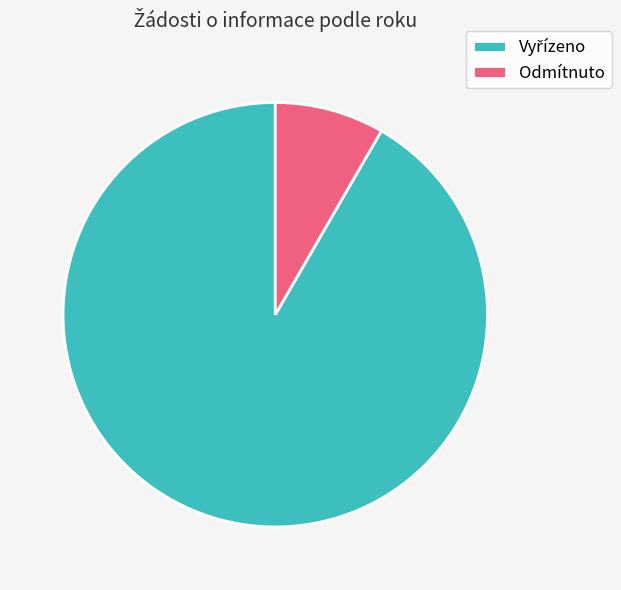

Does any single category account for the majority?

Yes